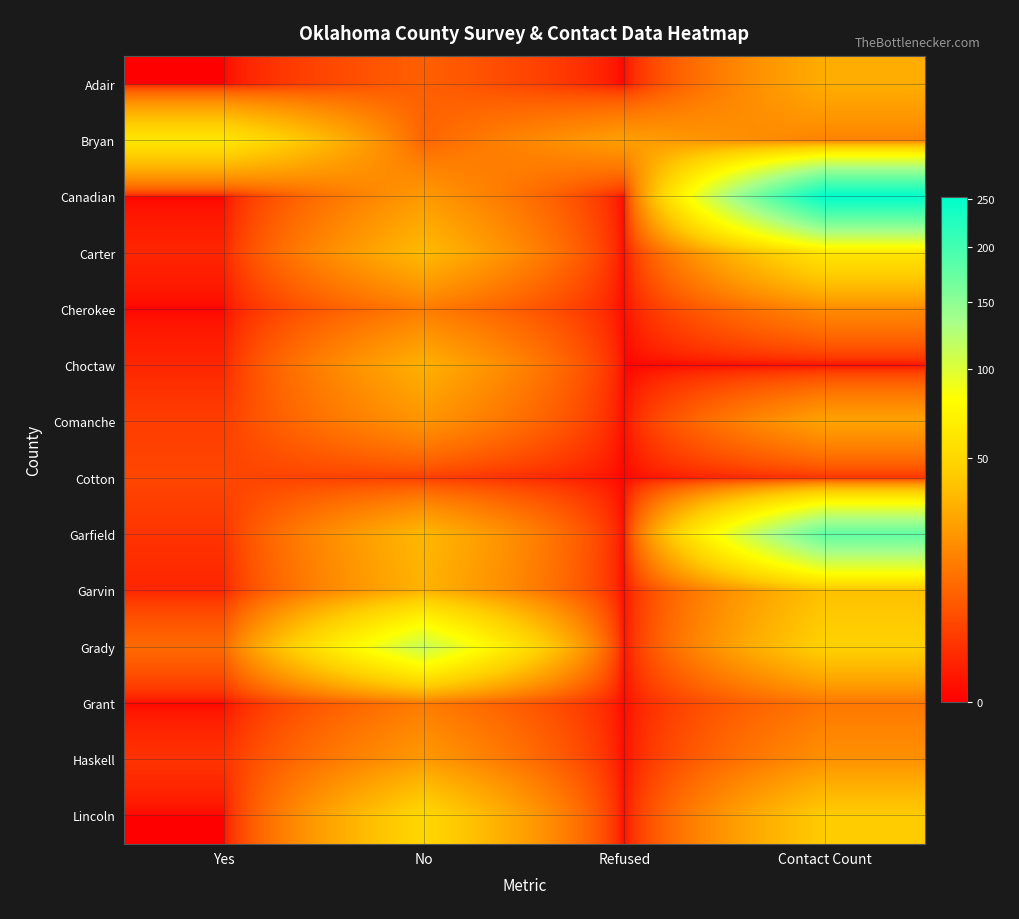

Count the number of categories in the chart.

4